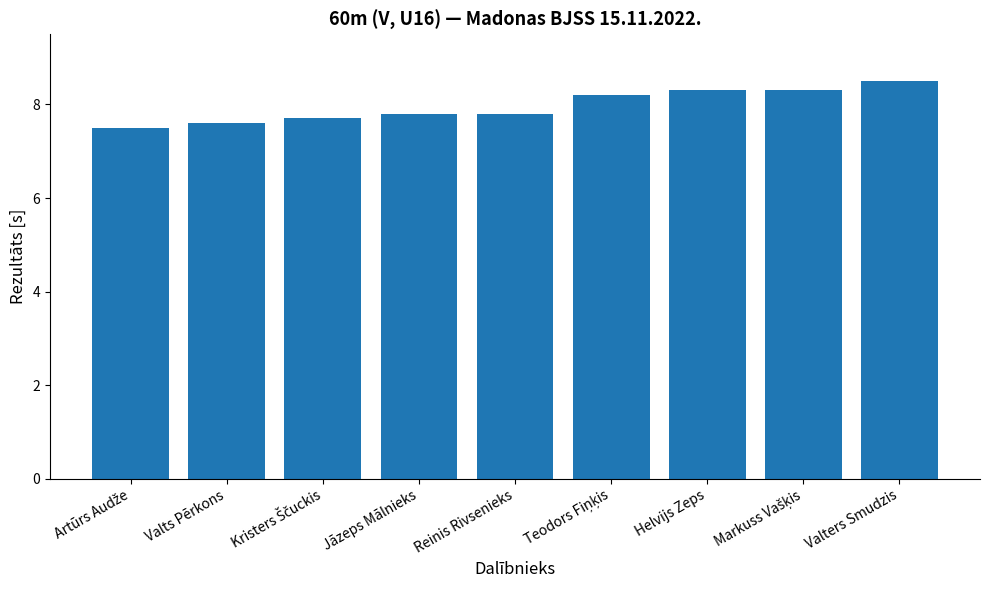

What is the label of the 8th bar from the right?

Valts Pērkons